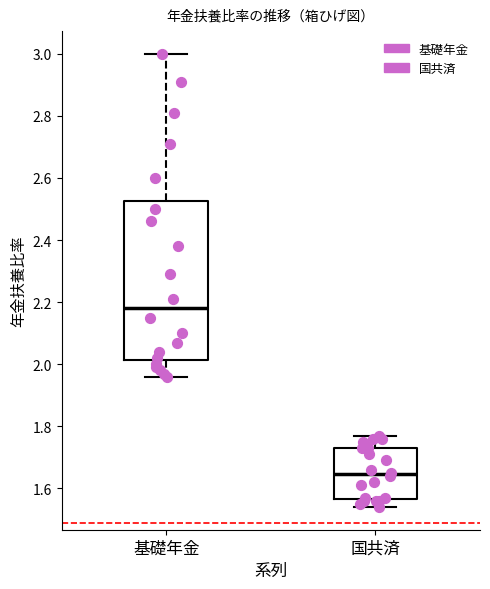

Which box has the highest median line?

基礎年金